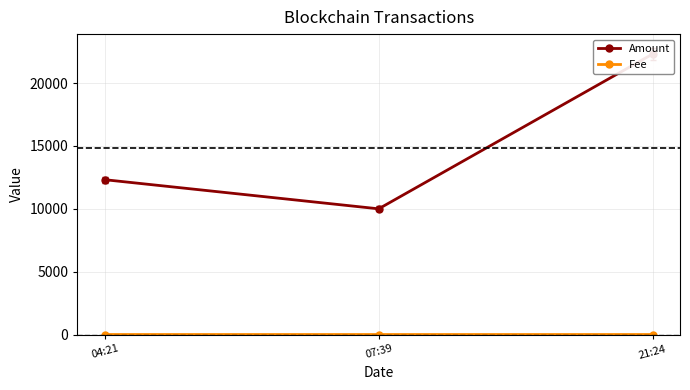

Reading left to right, what are all the values shown in this chart?

Amount: 04:21=12317.8	07:39=10000.0	21:24=22316.6
Fee: 04:21=0.0	07:39=0.0	21:24=0.1